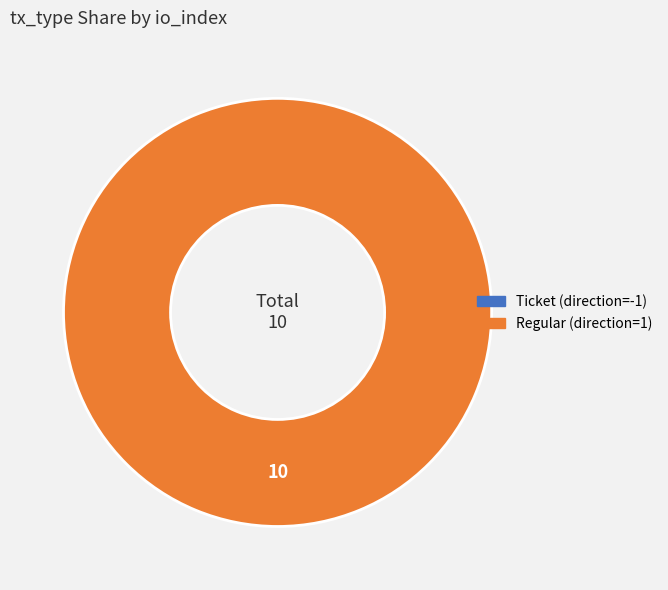

Rank the categories by value from lowest to highest.

Ticket (direction=-1), Regular (direction=1)